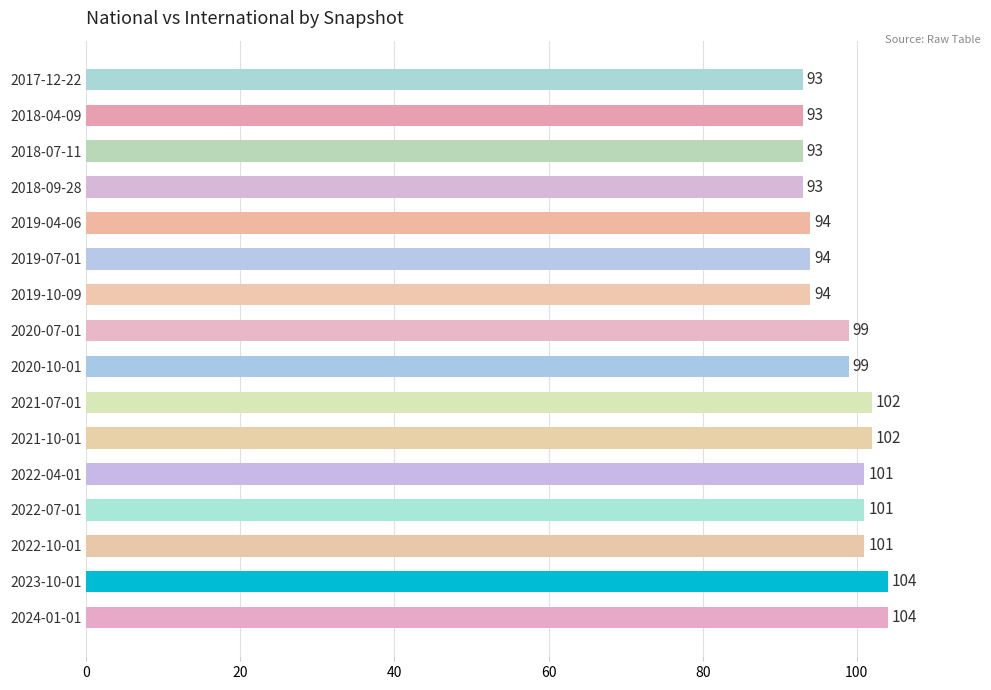

Between 2024-01-01 and 2022-04-01, which is larger?

2024-01-01